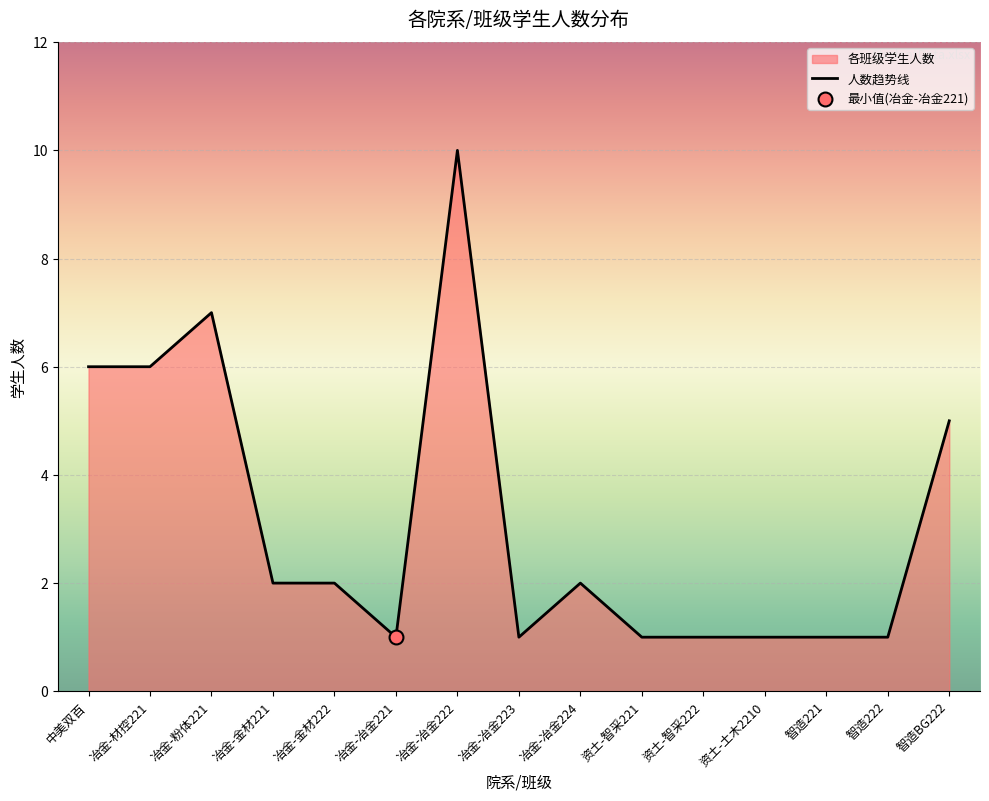

What is the ratio of the value at 冶金-金材221 to the value at 资土-土木2210?

2.0